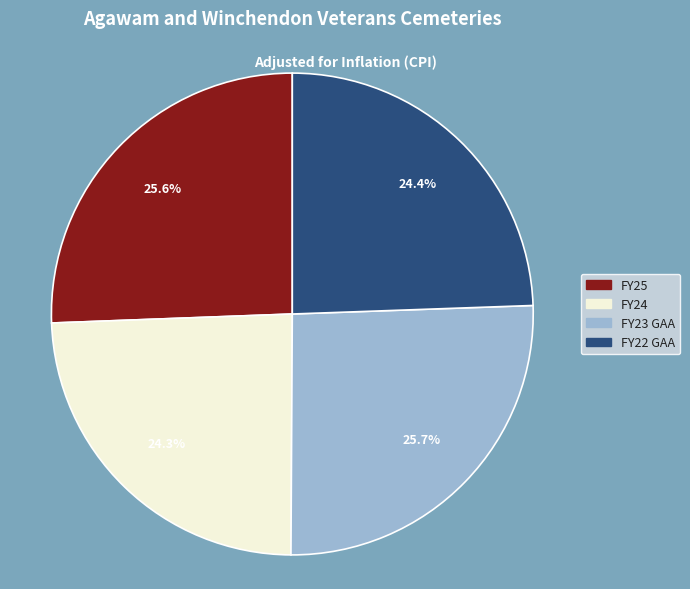

What is the ratio of the value at FY23 GAA to the value at FY25?

1.0